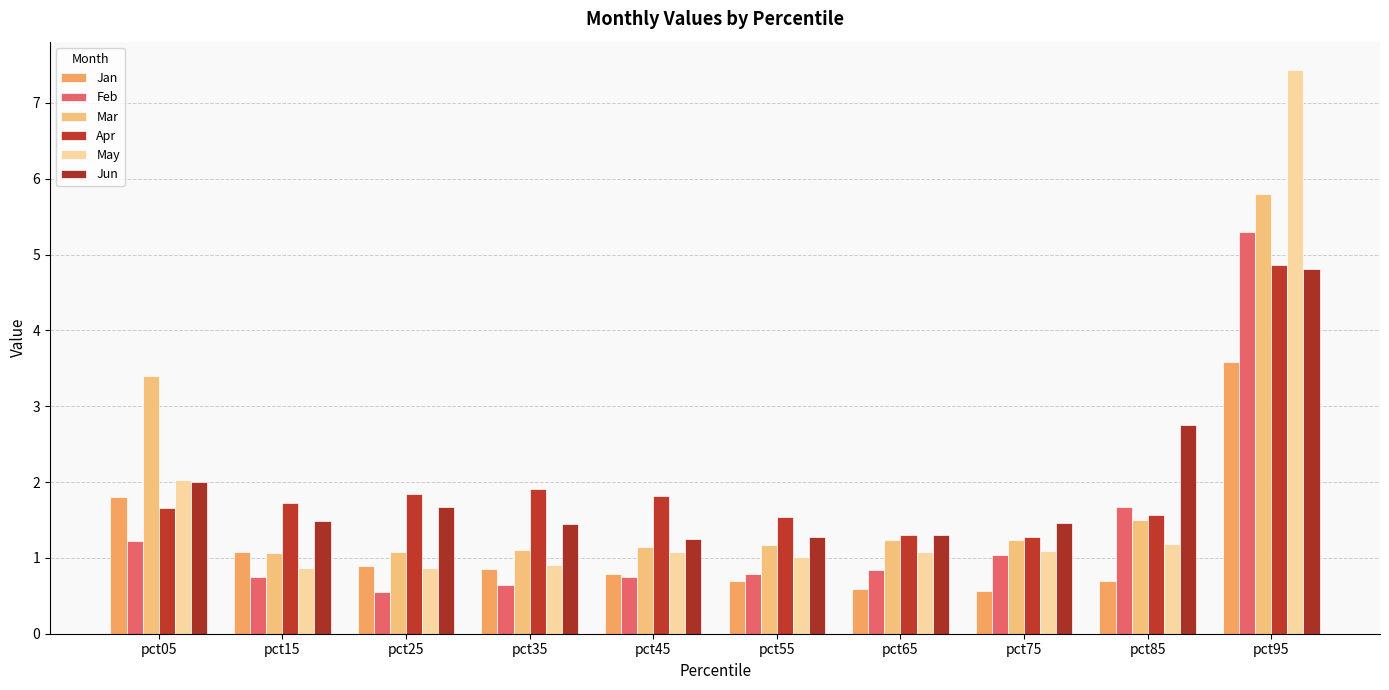

The value of May at pct55 is 0.5. True or false?

False